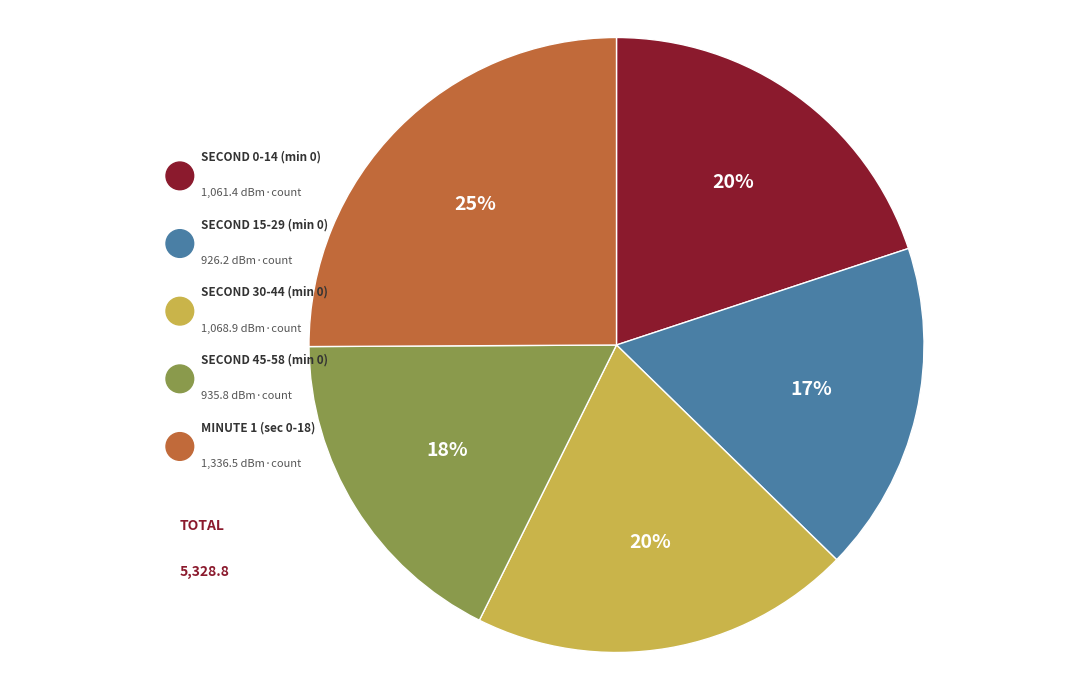

To the nearest percent, what is the average slice percentage?

20%